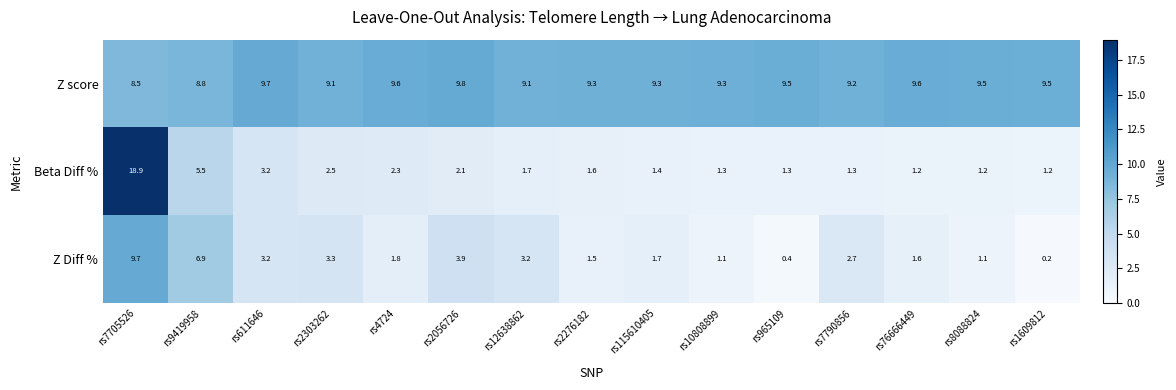

Where is Beta Diff % nearest to the value 10?

rs9419958